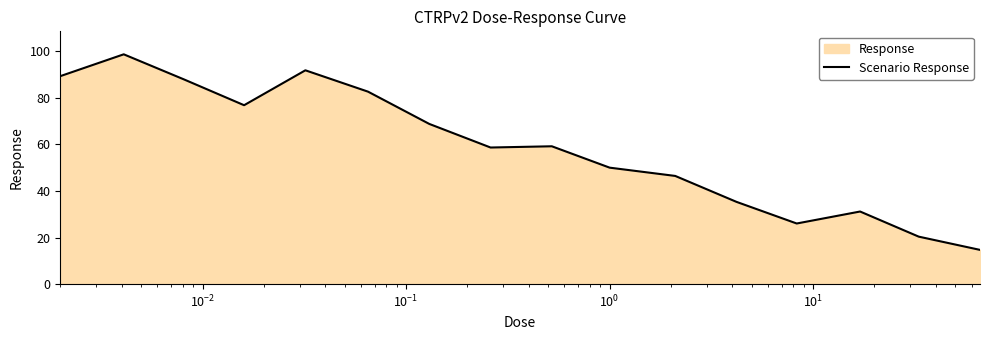

Reading right to left, extract all data points from this chart.

14.7	20.4	31.1	26.0	35.3	46.4	50.0	59.1	58.6	68.7	82.6	91.7	76.8	87.8	98.6	89.2